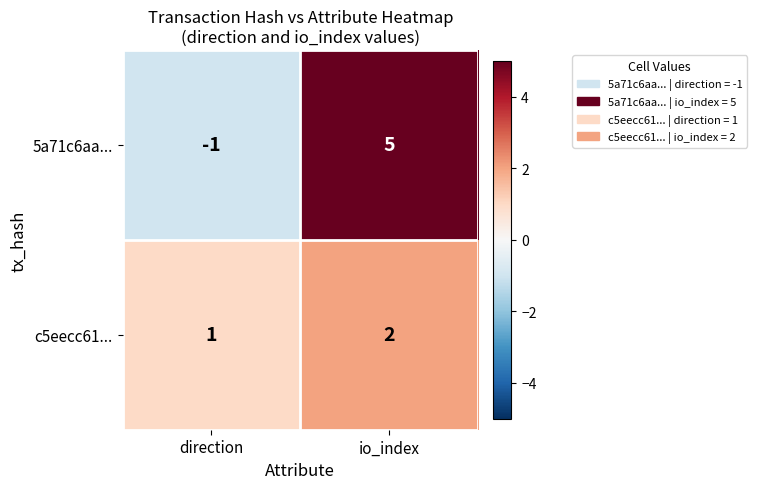

Is it true that 5a71c6aa... equals 5 at io_index?

True